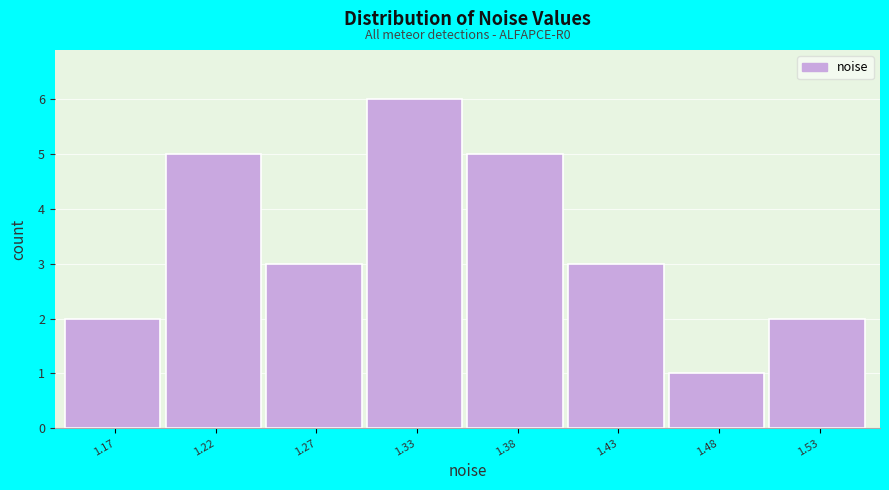

Reading left to right, transcribe all the data shown in this chart.

2	5	3	6	5	3	1	2